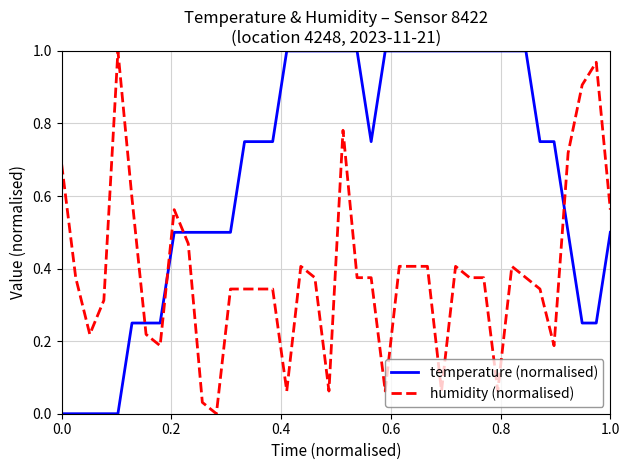

True or false: humidity (normalised) and temperature (normalised) intersect in this chart.

True